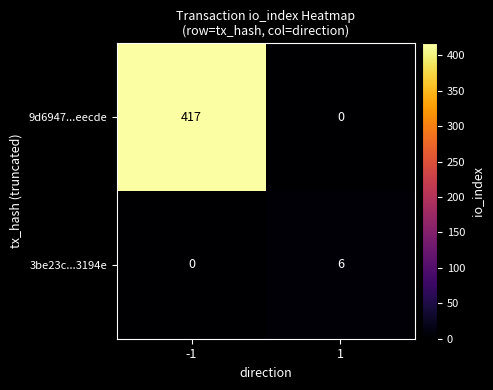

What is the sum of the 3be23c...3194e values at 1 and -1?

6